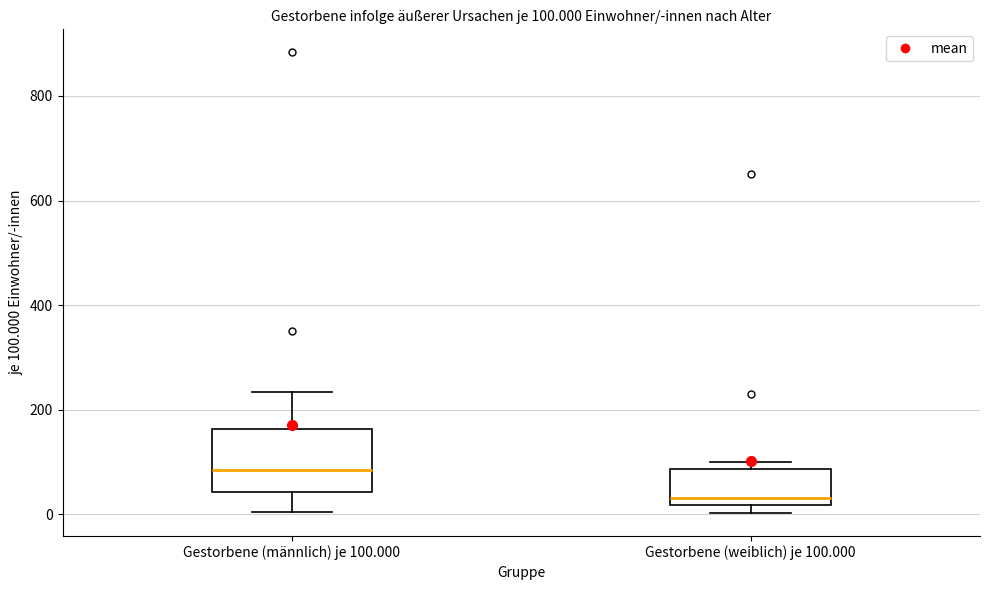

Which box's median line is the lowest?

Gestorbene (weiblich) je 100.000